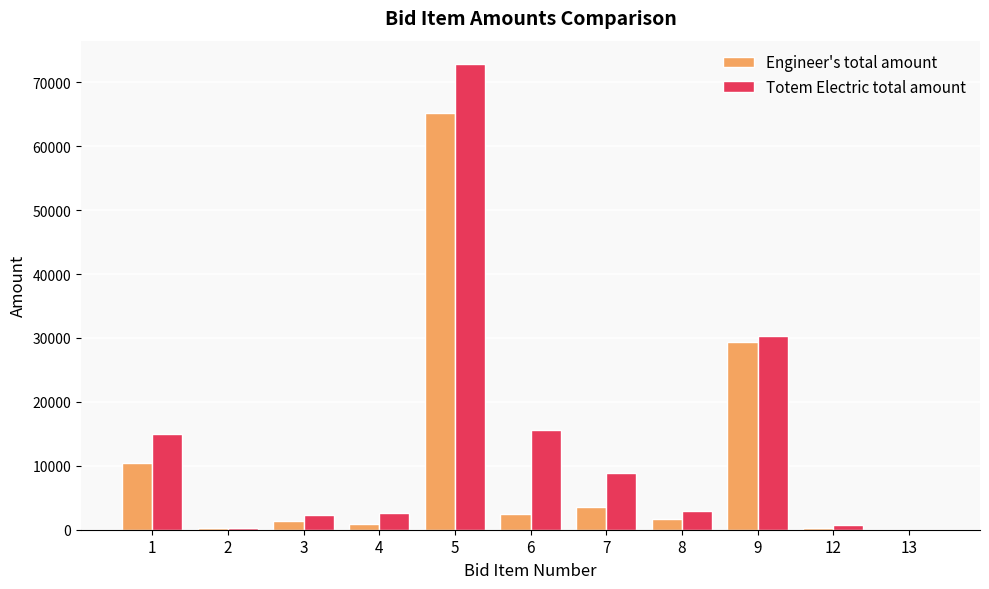

What is the highest value of the Totem Electric total amount series?

72870.0